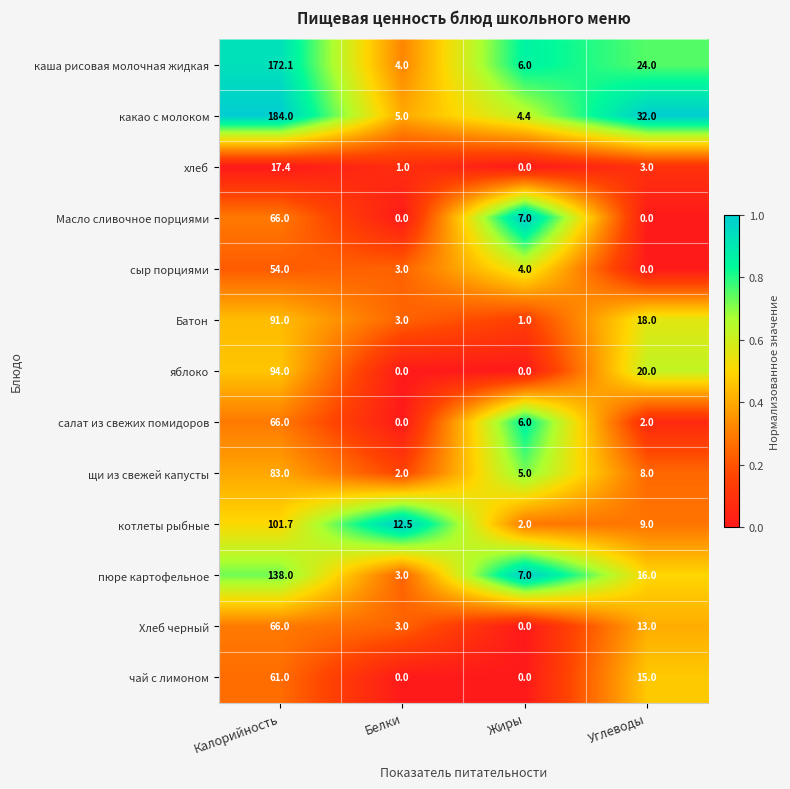

How many data points does each series have?

4